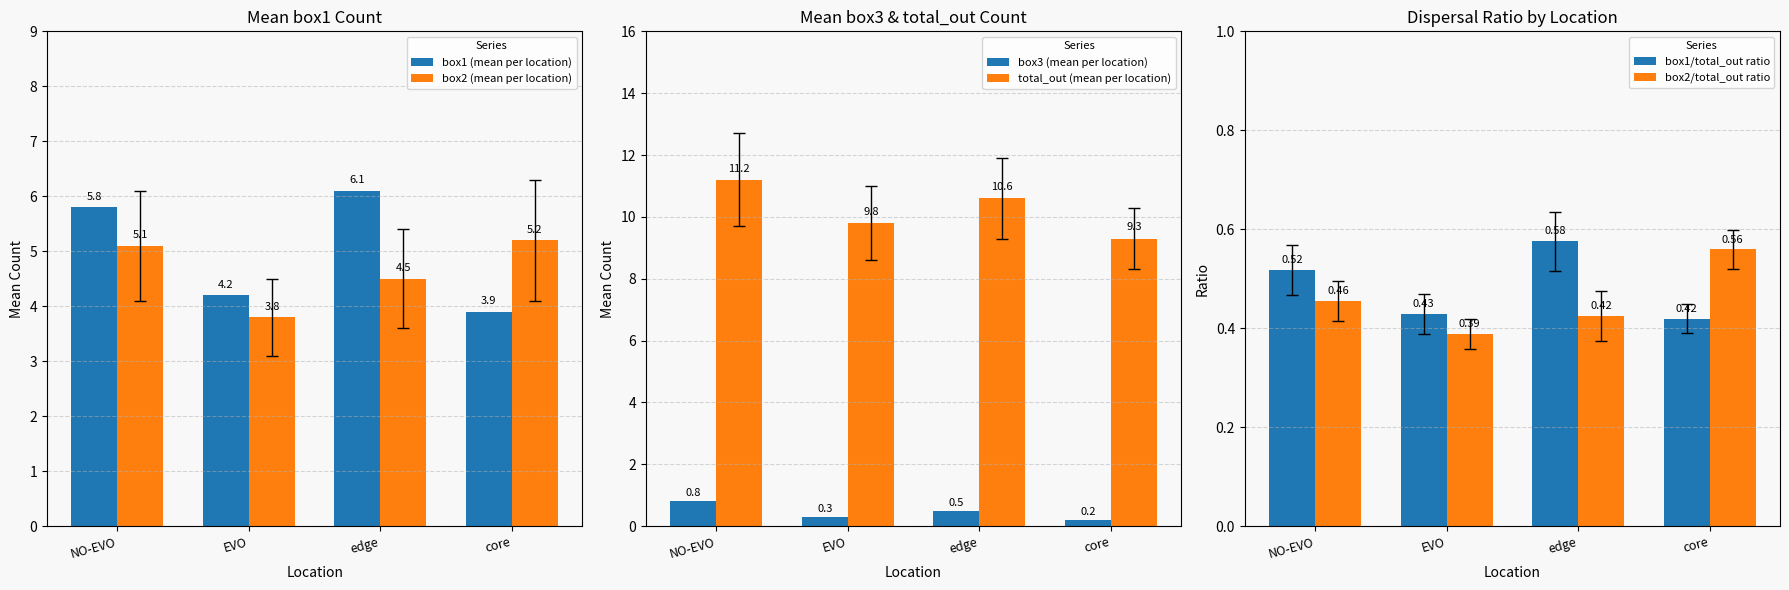

At which label does total_out (mean per location) reach its minimum?

core